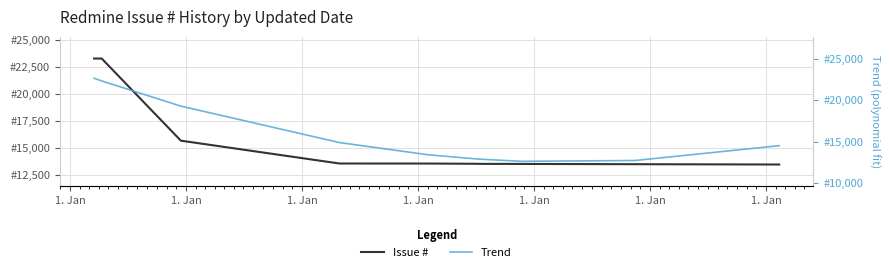

Is this an area chart (filled region under the line)?

No